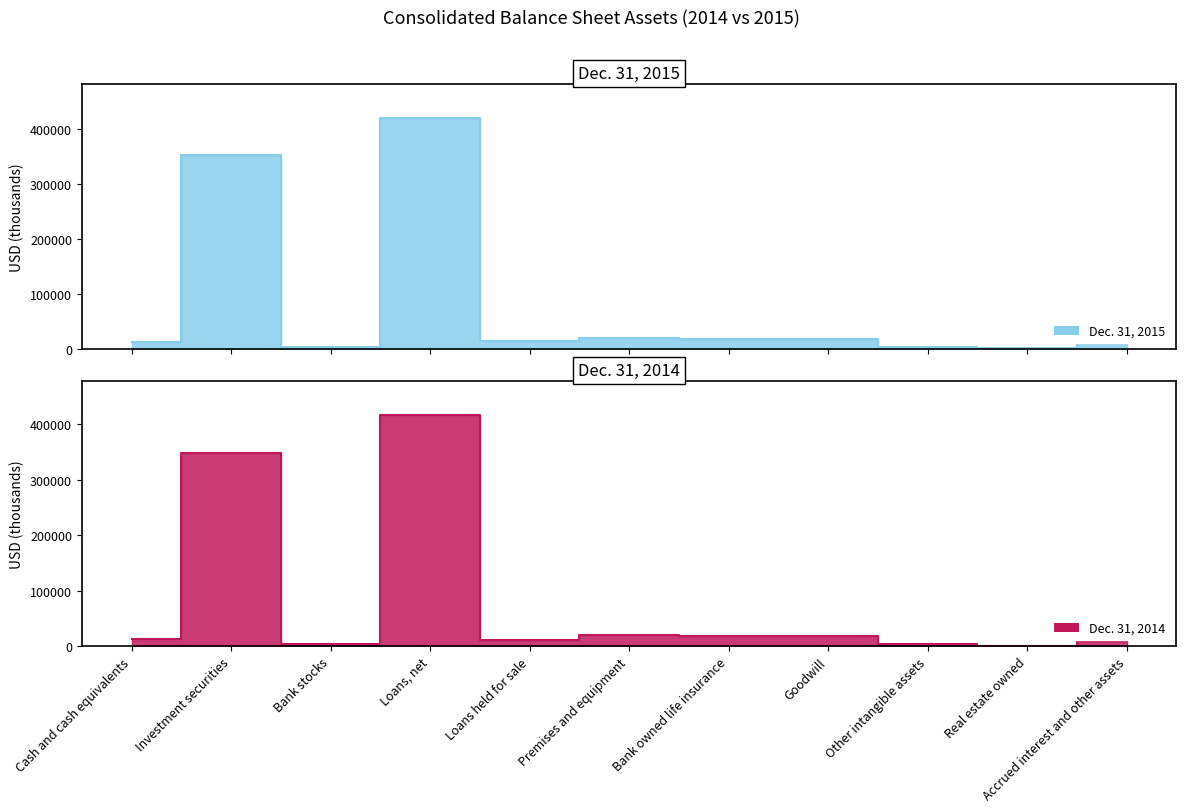

True or false: Dec. 31, 2014 and Dec. 31, 2015 cross at least once.

True